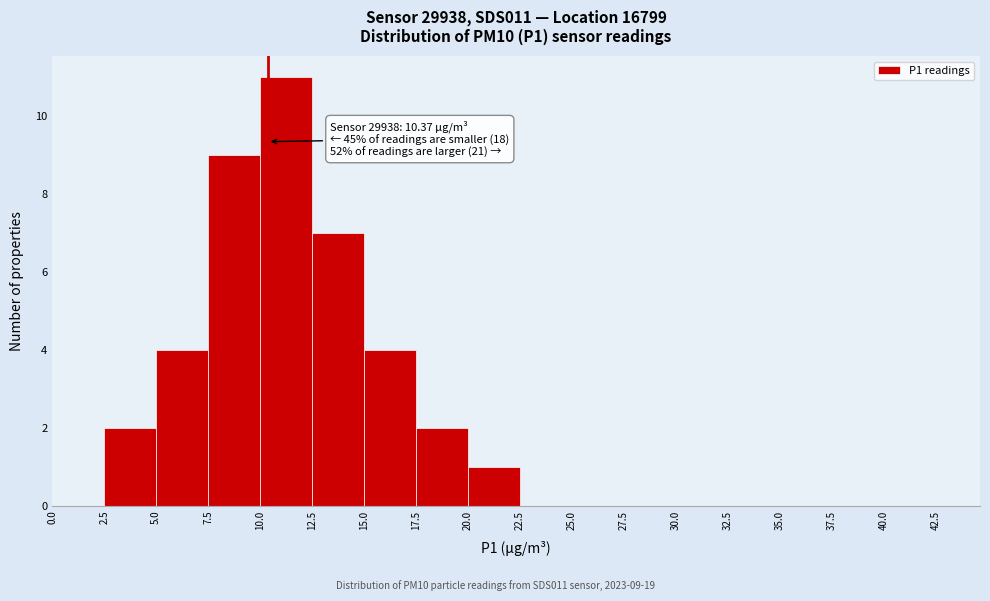

Which range on the x-axis has the tallest bar?

10.0 to 12.5